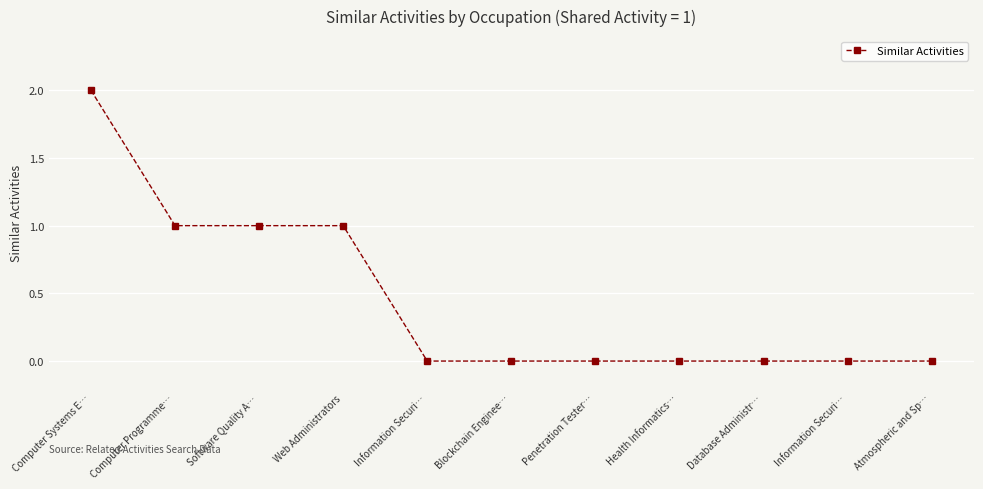

Is it true that the value at Health Informatics… is 0?

True